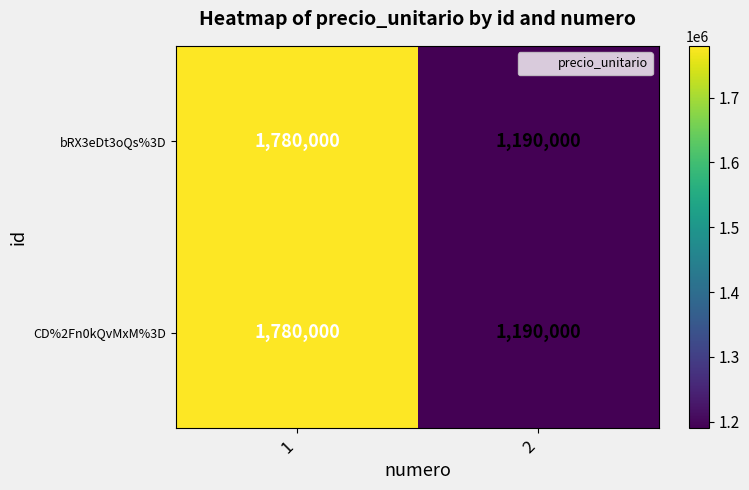

At how many categories does at least one series exceed 1370409?

1